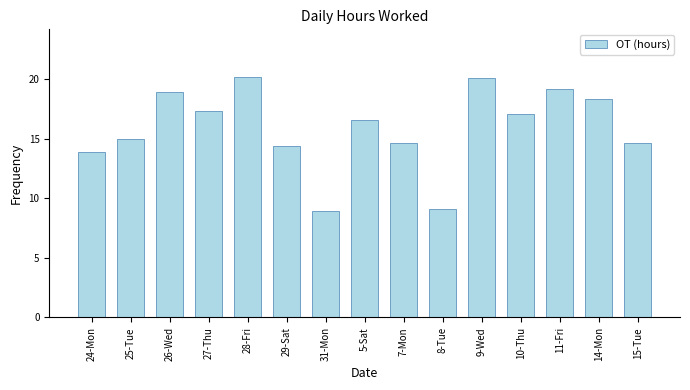

The value at 10-Thu is 11.2. True or false?

False